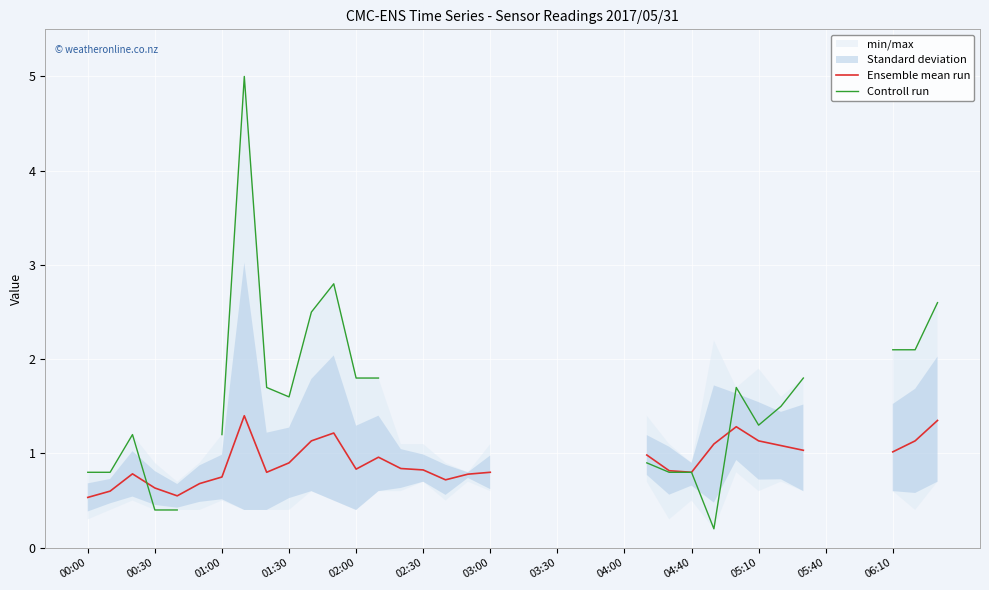

What is the smallest value displayed?

0.2